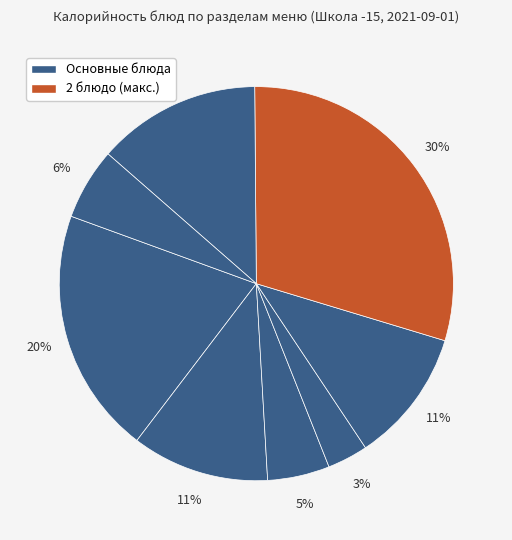

Which slice is the largest?

2 блюдо